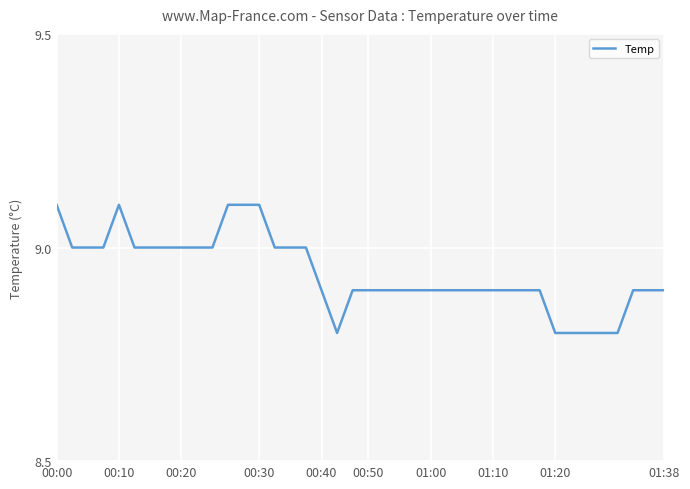

What is the minimum value shown in the chart?

8.8